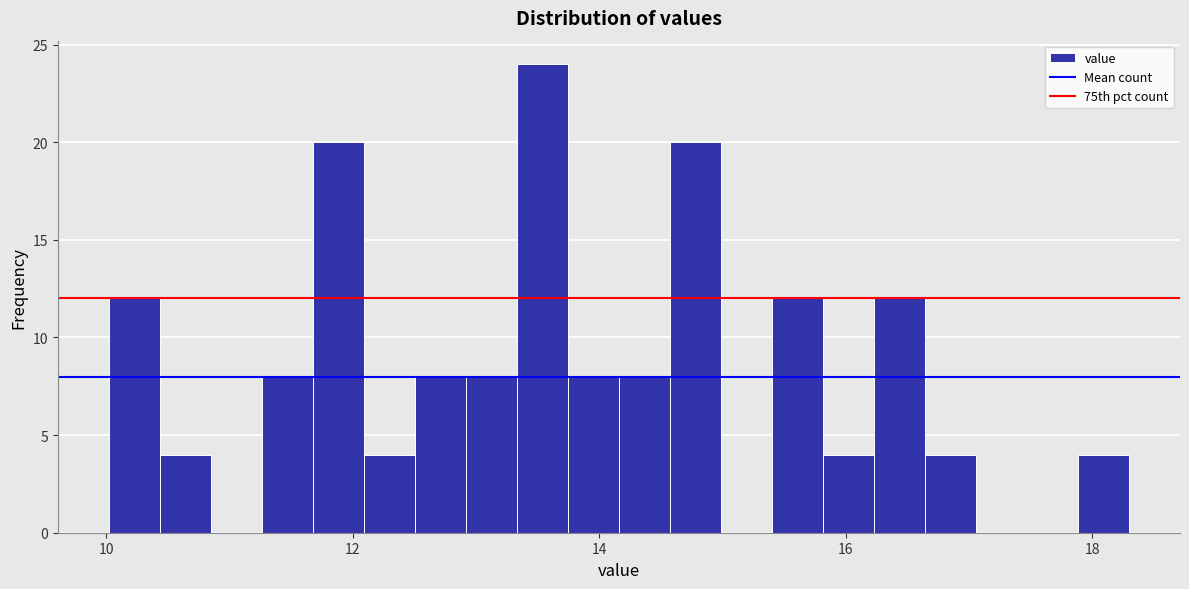

Read against the x-axis, roughly where is the centre of the tallest bar?

13.6